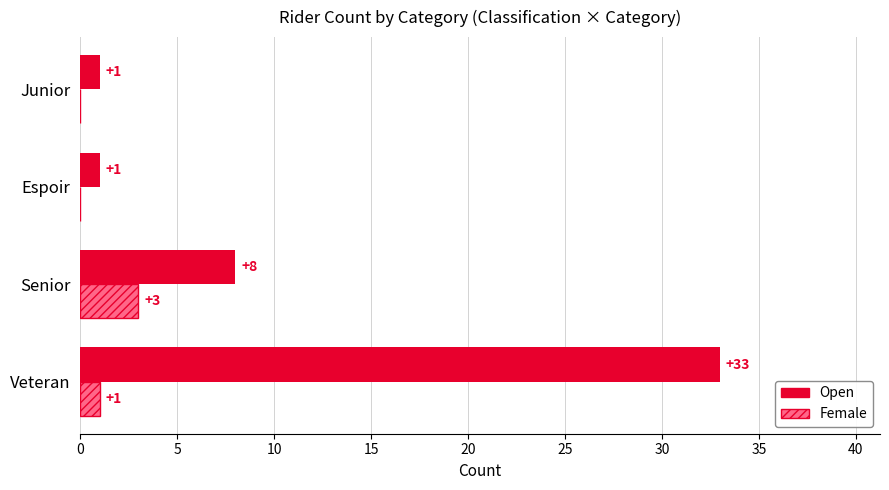

At which category is the sum across all series the highest?

Veteran